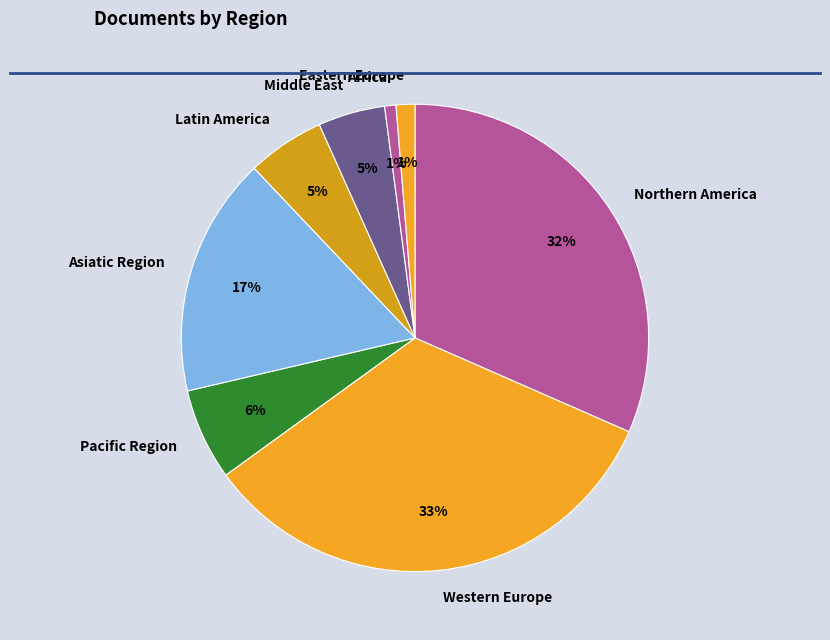

Approximately how many times larger is the value at Pacific Region compared to Asiatic Region?

0.4